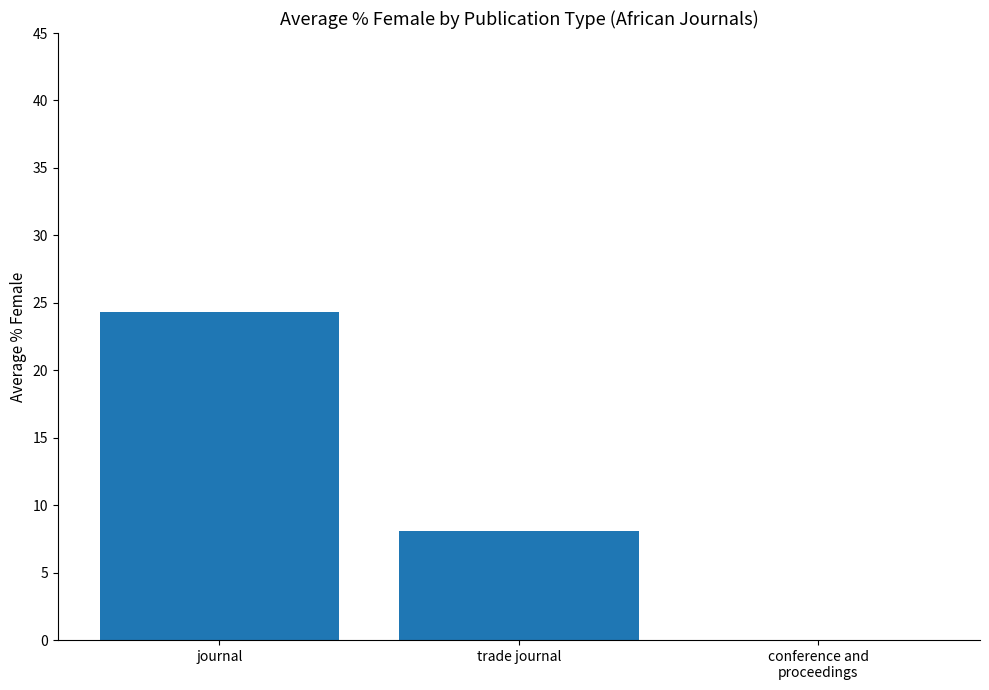

Reading left to right, list all the values displayed in this chart.

24.3	8.1	0.0